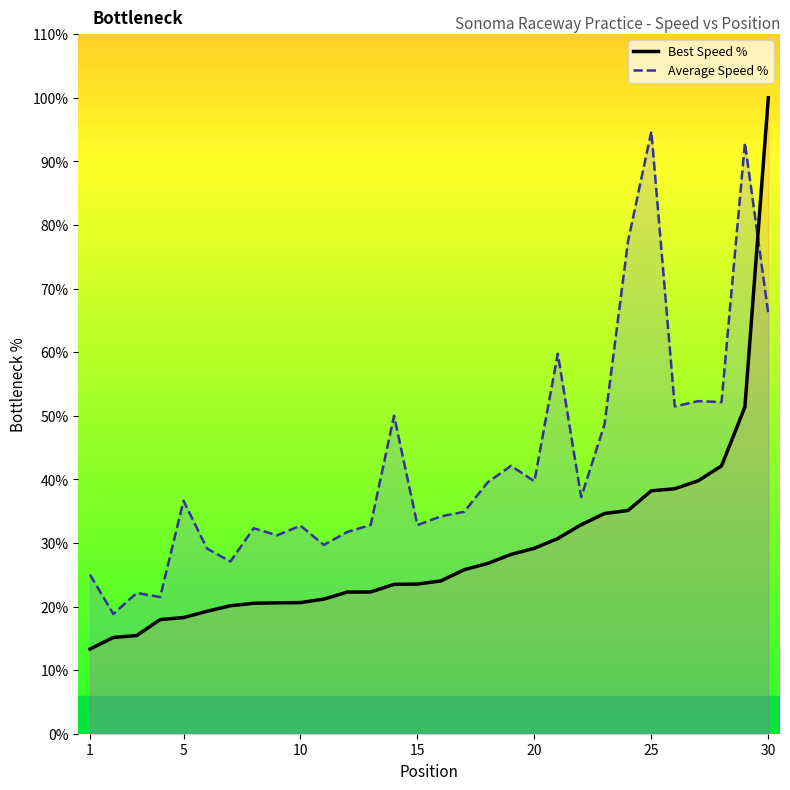

How many lines are shown in the chart?

2